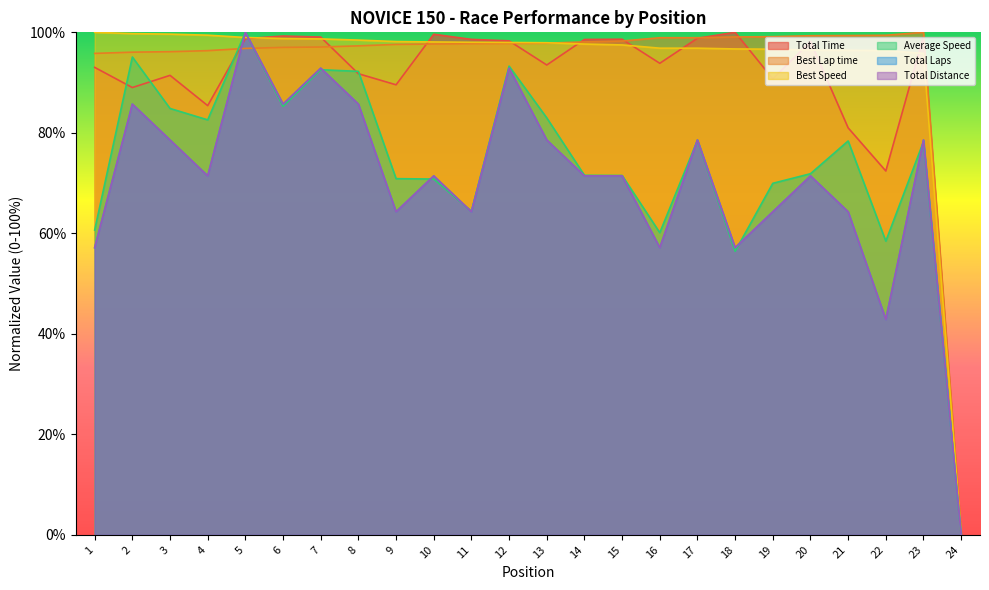

The Total Distance series shows 122.2 at 13. True or false?

False